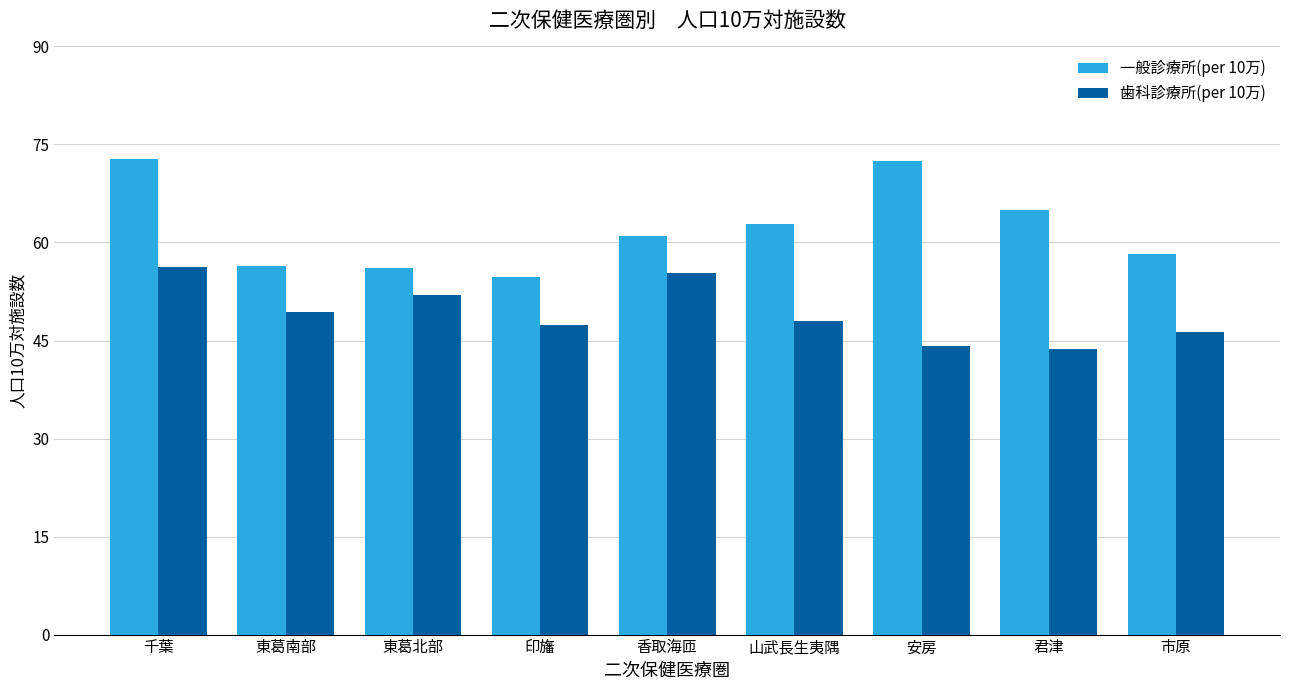

List the series in order of their overall mean, lowest first.

歯科診療所(per 10万), 一般診療所(per 10万)